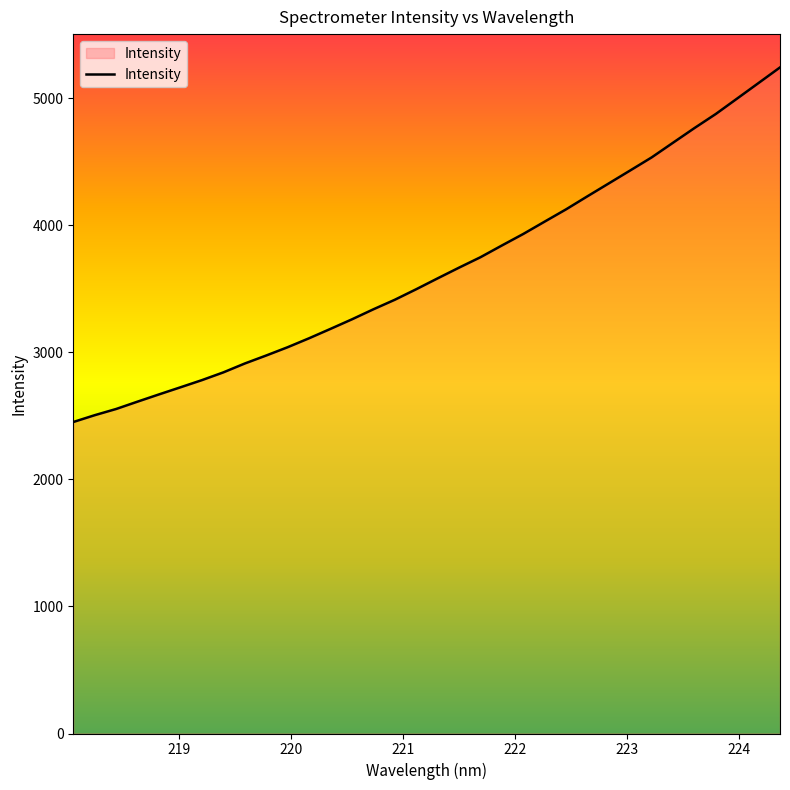

Count the number of values greater than 3582.

17